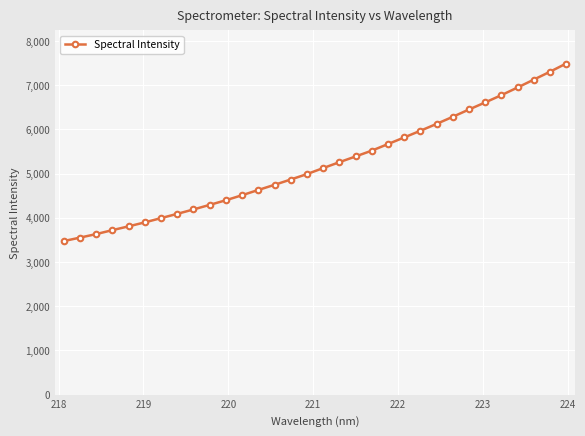

What is the average value?

5205.8